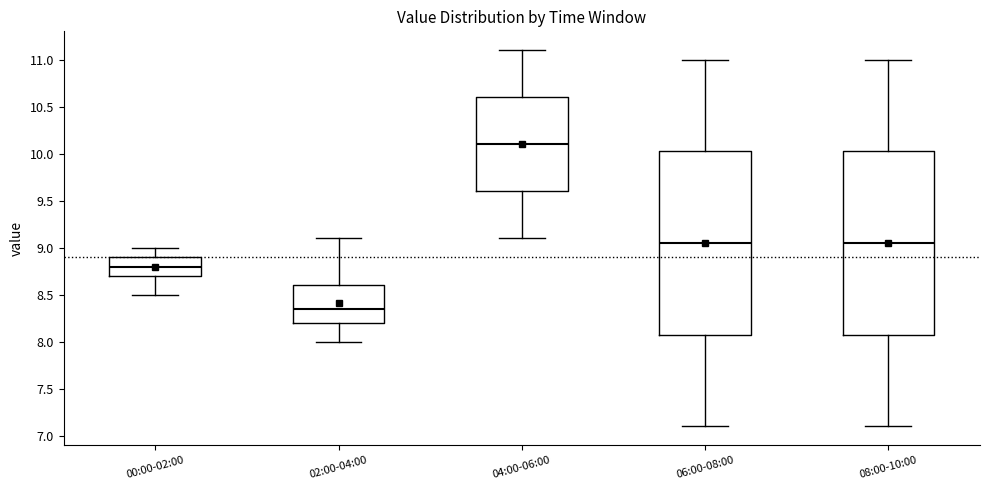

Reading left to right, read every box against the y-axis: the position of its median line, the range the box covers, and the ends of its whiskers. The values are not printed on the chart, so give them approximately, as read against the axis.

00:00-02:00: median 8.80, box 8.70 to 8.90, whiskers 8.50 to 9.00
02:00-04:00: median 8.35, box 8.20 to 8.60, whiskers 8.00 to 9.10
04:00-06:00: median 10.10, box 9.60 to 10.60, whiskers 9.10 to 11.10
06:00-08:00: median 9.05, box 8.10 to 10.05, whiskers 7.10 to 11.00
08:00-10:00: median 9.05, box 8.10 to 10.05, whiskers 7.10 to 11.00